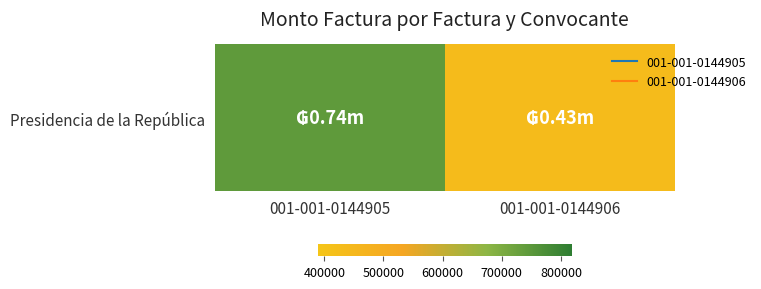

Rank the categories by value from highest to lowest.

001-001-0144905, 001-001-0144906